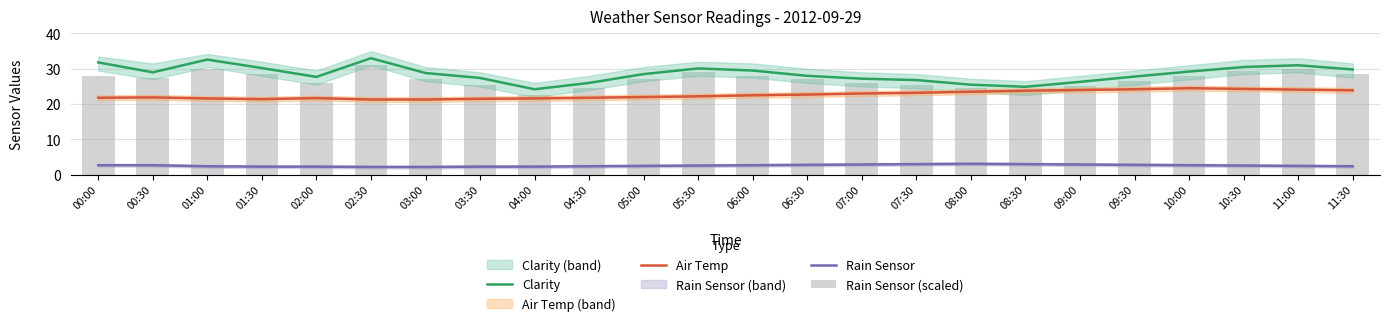

How many data points does each series have?

24